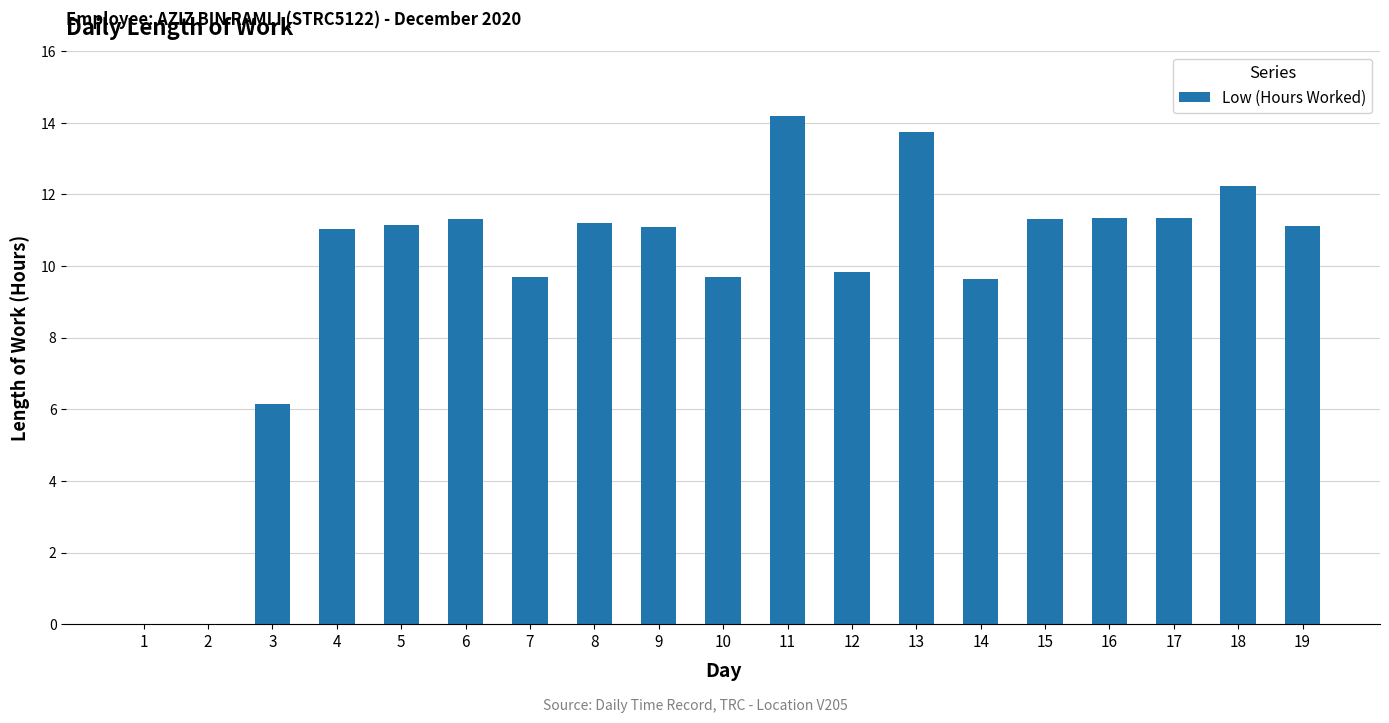

Which label corresponds to the largest value in the chart?

11